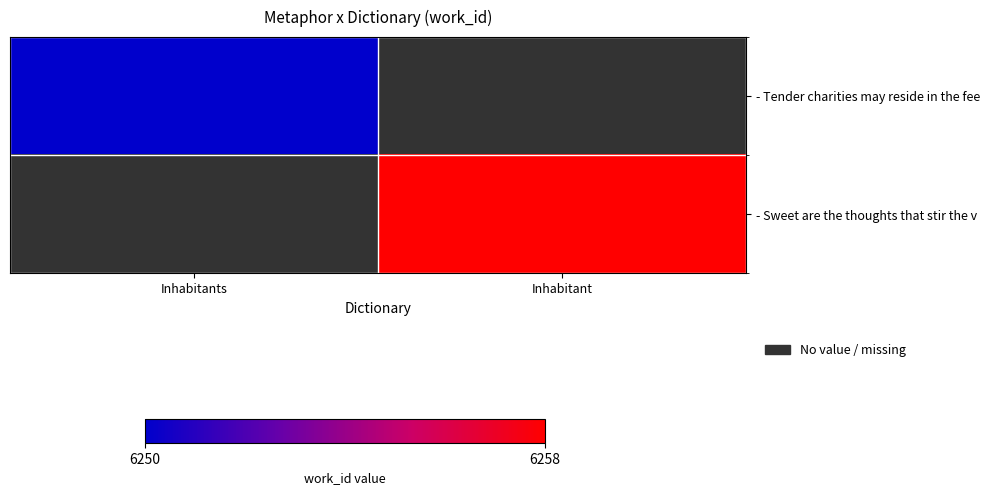

What is the minimum value shown in the chart?

6250.0